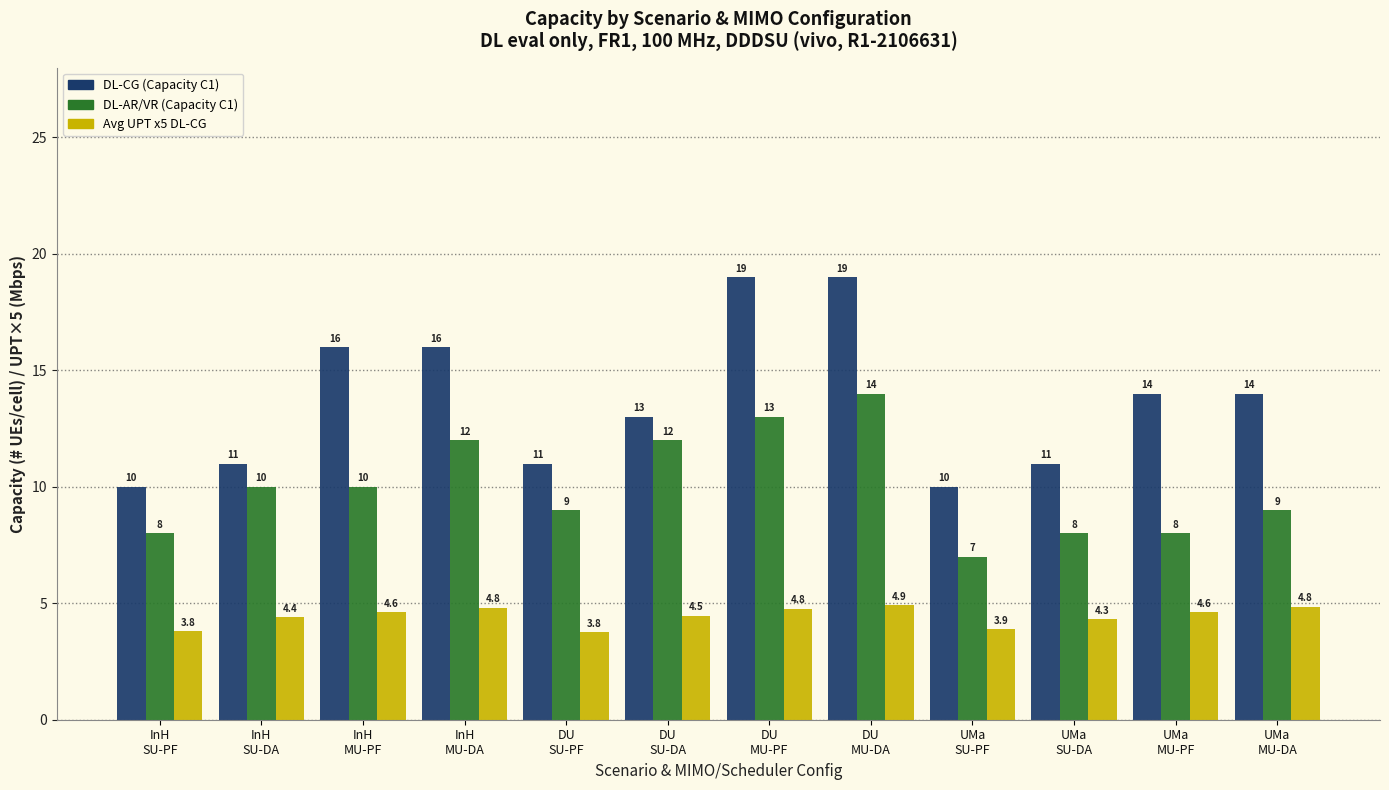

Reading left to right, list all the values displayed in this chart.

DL-CG (Capacity C1): 10.0	11.0	16.0	16.0	11.0	13.0	19.0	19.0	10.0	11.0	14.0	14.0
DL-AR/VR (Capacity C1): 8.0	10.0	10.0	12.0	9.0	12.0	13.0	14.0	7.0	8.0	8.0	9.0
Avg UPT x5 DL-CG: 3.8	4.4	4.6	4.8	3.8	4.5	4.8	4.9	3.9	4.3	4.6	4.8